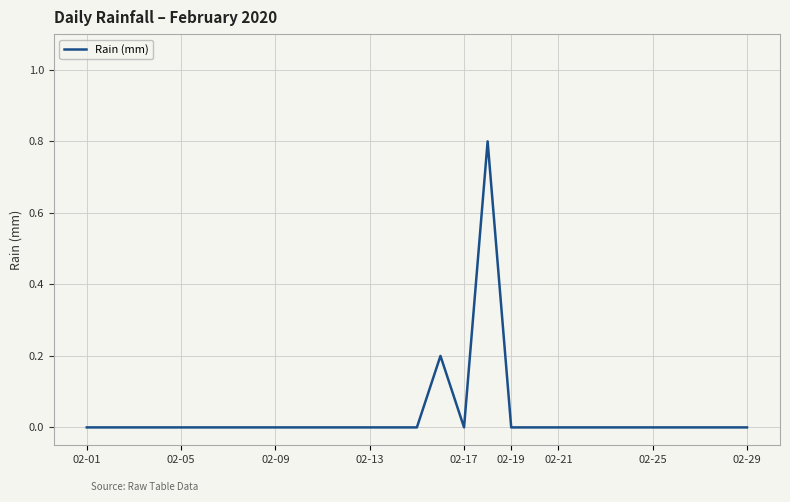

What is the greatest value displayed?

0.8